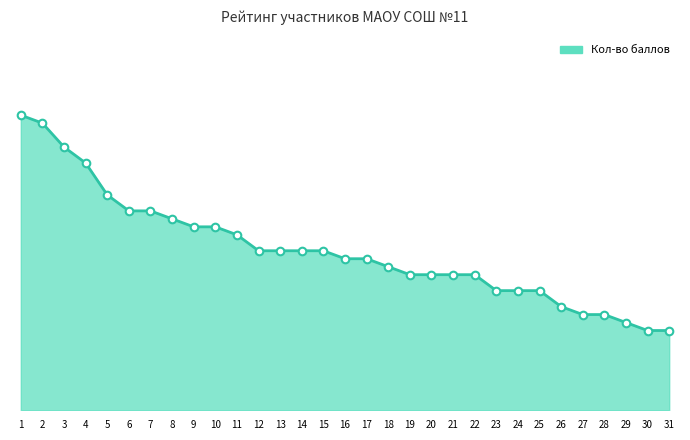

Approximately how many times larger is the value at 11 compared to 28?

1.1